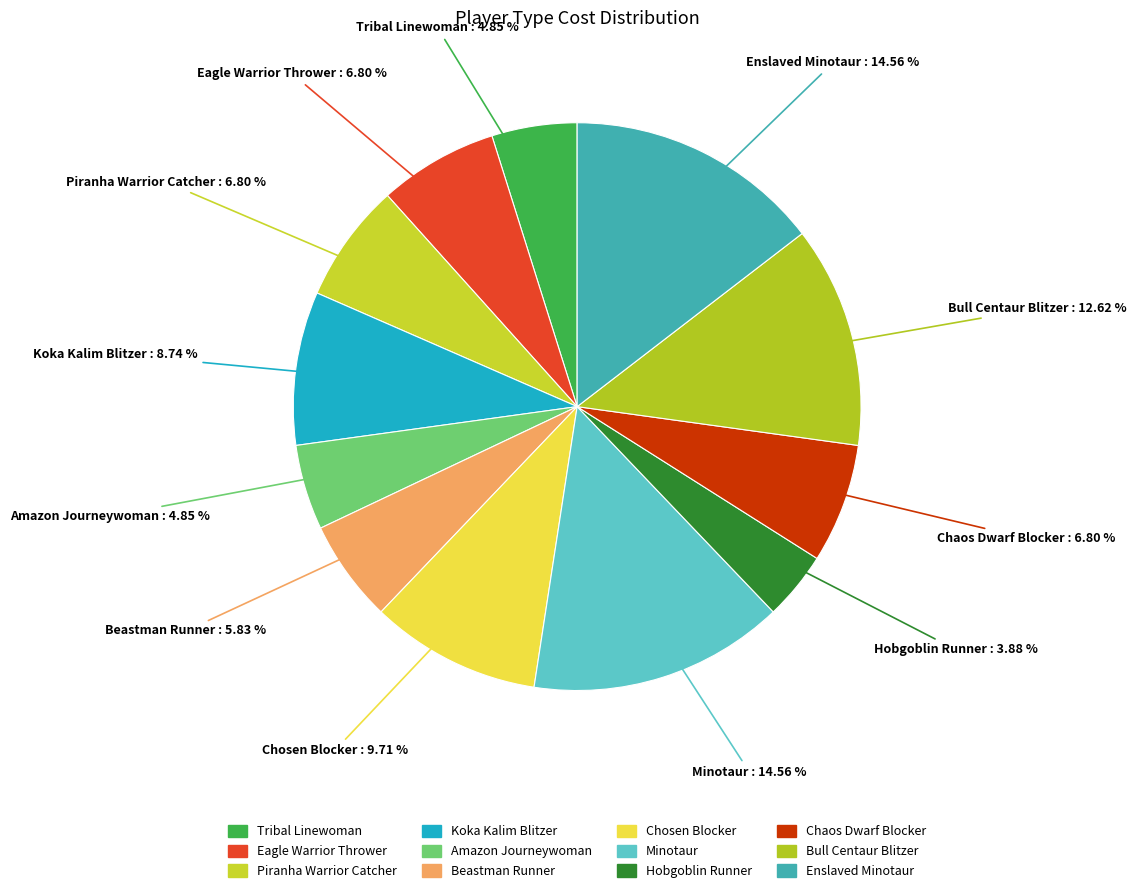

What is the ratio of the value at Amazon Journeywoman to the value at Minotaur?

0.3